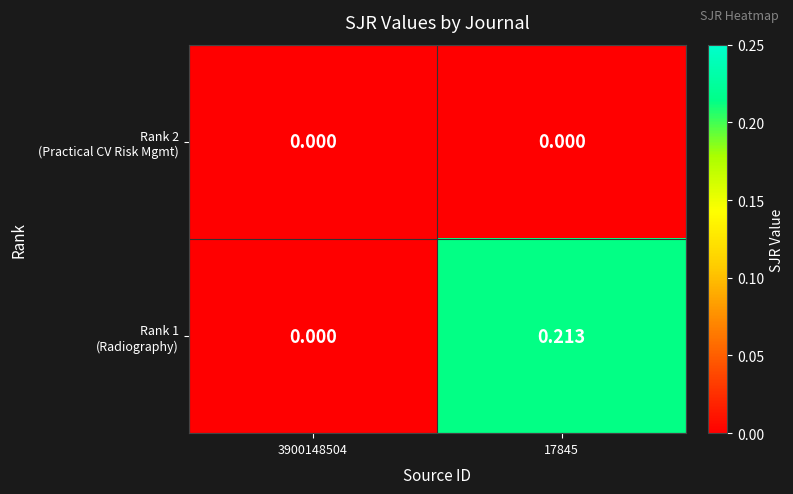

Which series has the largest total across all categories?

Rank 1 (Radiography)